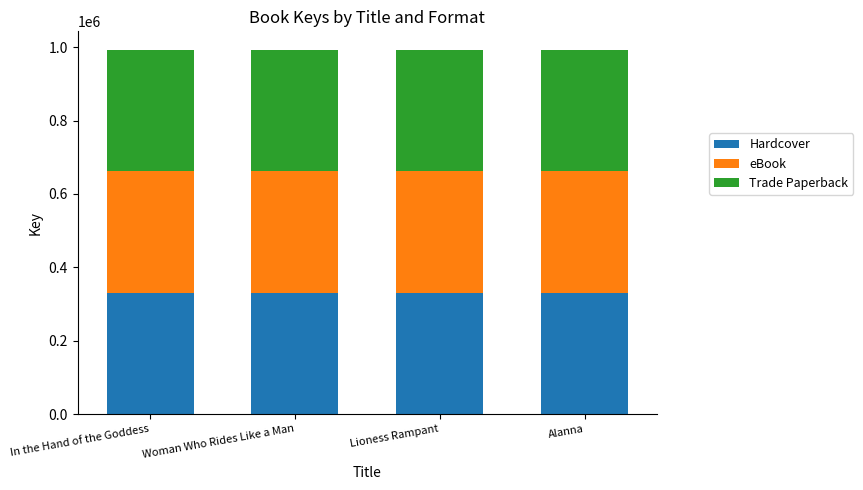

What is the total value across all series at In the Hand of the Goddess?

993318